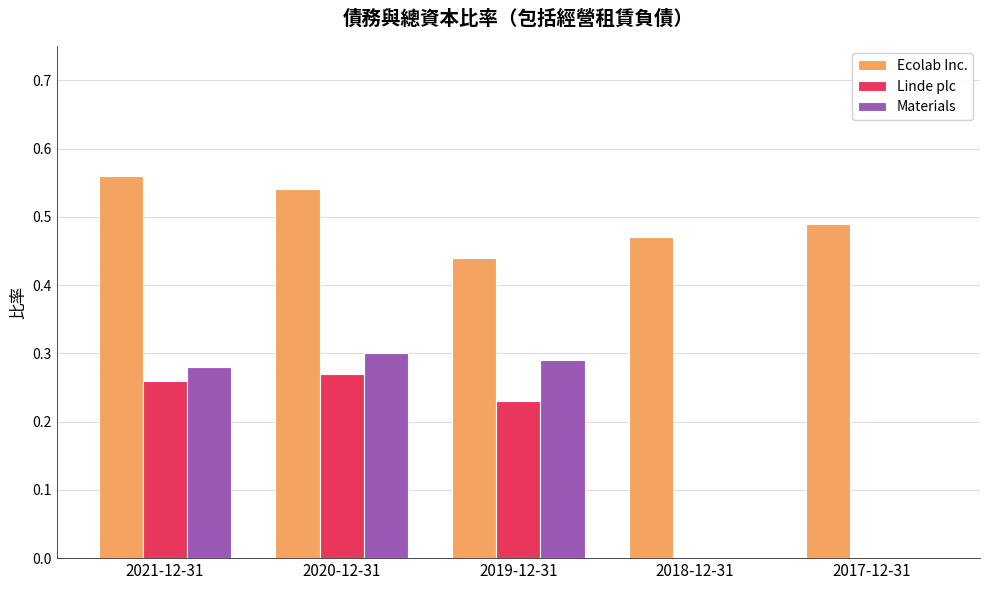

Which label corresponds to the largest value in the chart?

2021-12-31